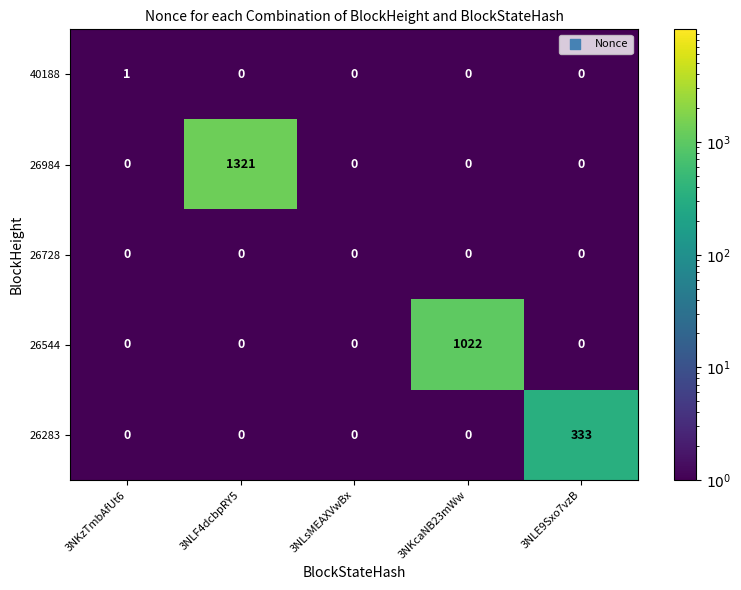

Which category has the highest value across all series?

3NLF4dcbpRY5